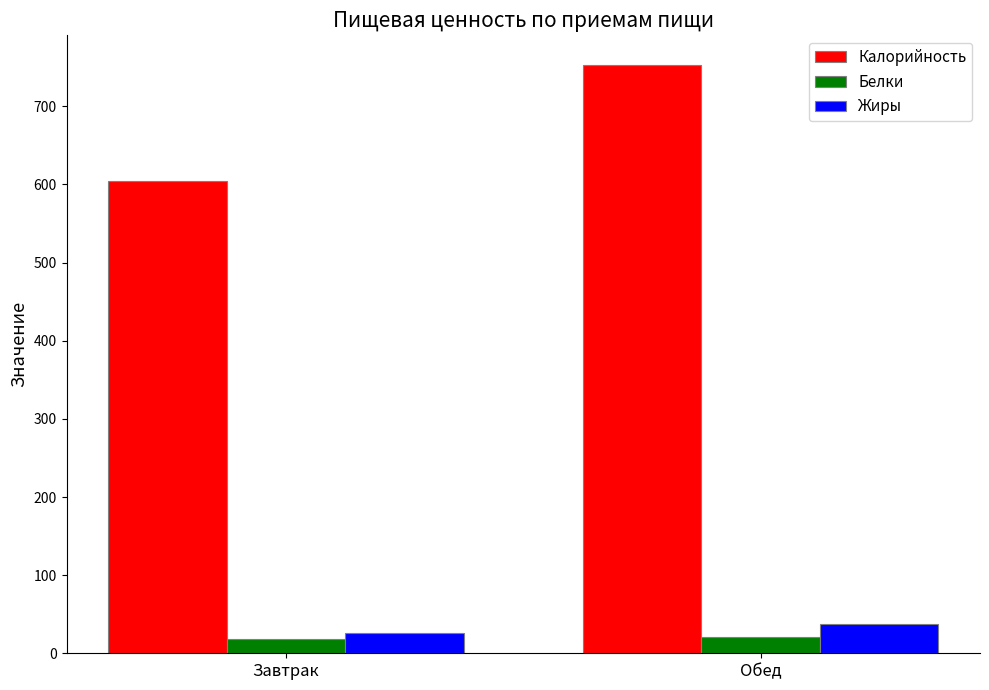

List the series in order of their peak value, lowest first.

Белки, Жиры, Калорийность